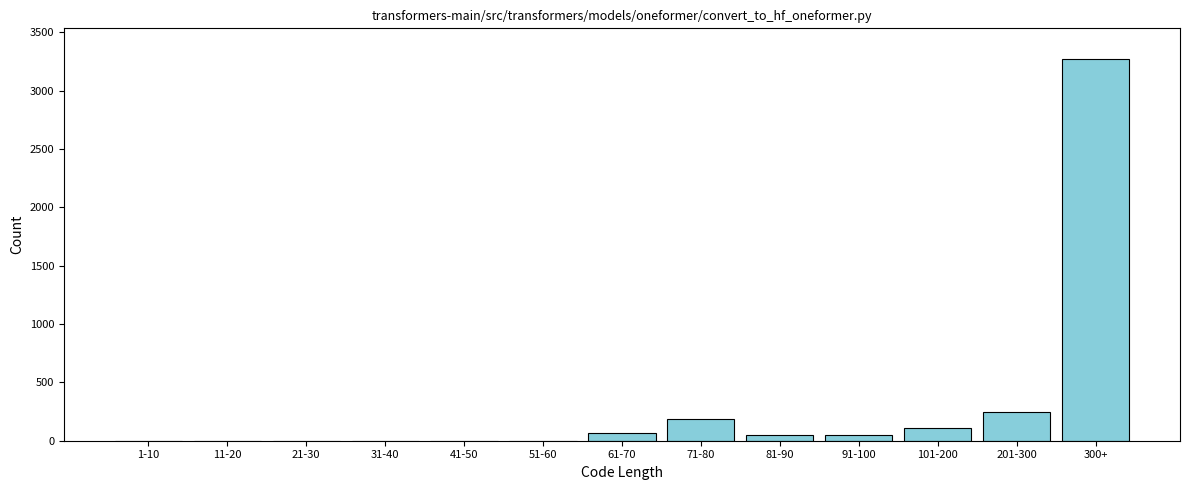

What is the sum of all values?

3975